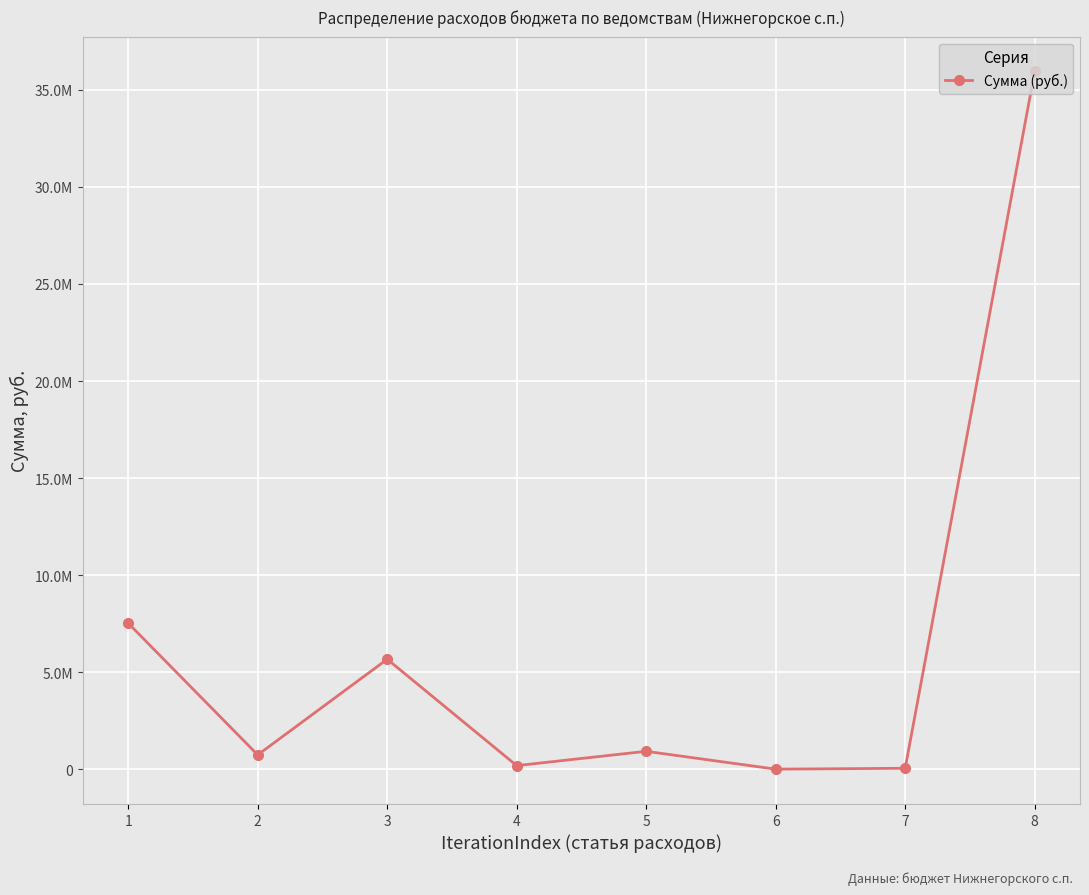

Does the chart have visible grid lines?

Yes